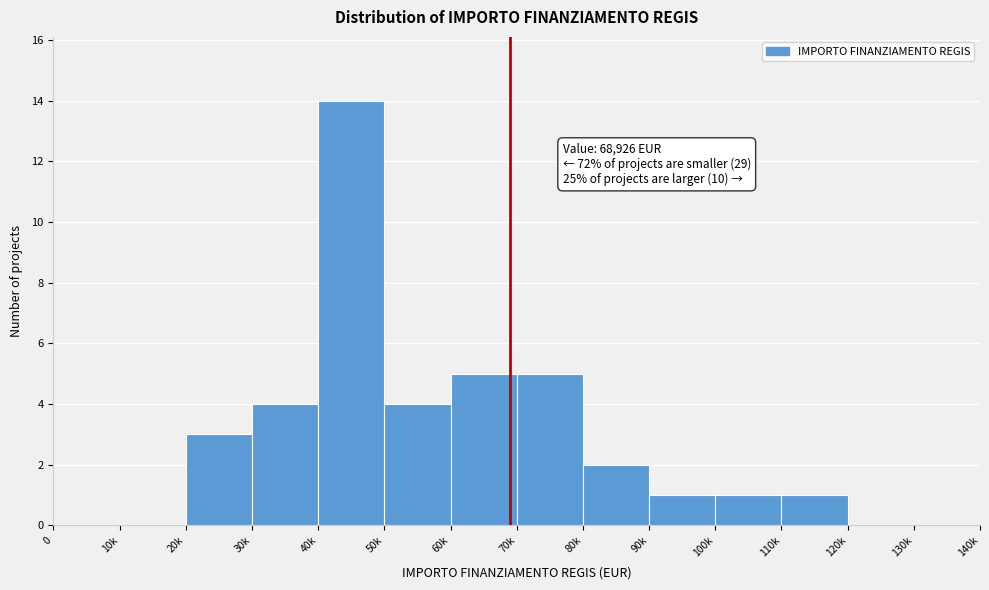

Reading left to right, extract all data points from this chart.

0=0	10k=0	20k=3	30k=4	40k=14	50k=4	60k=5	70k=5	80k=2	90k=1	100k=1	110k=1	120k=0	130k=0